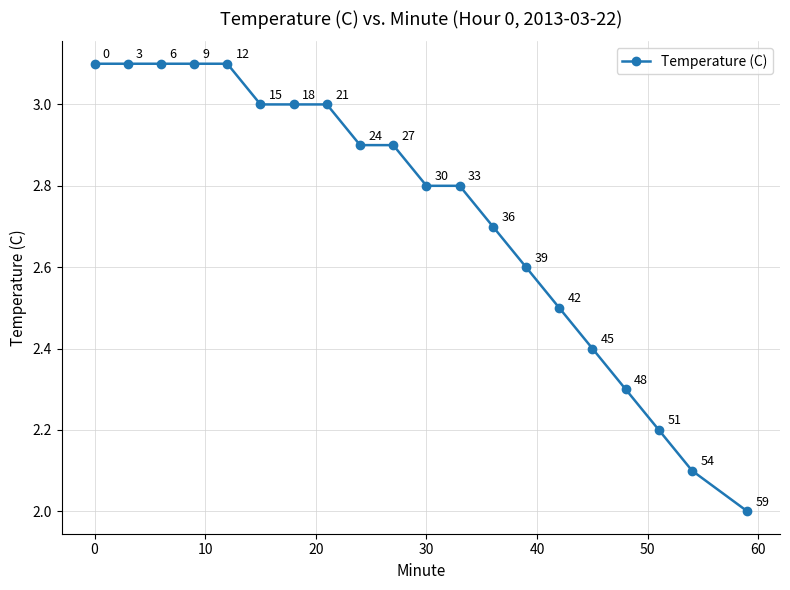

What is the average value?

2.7